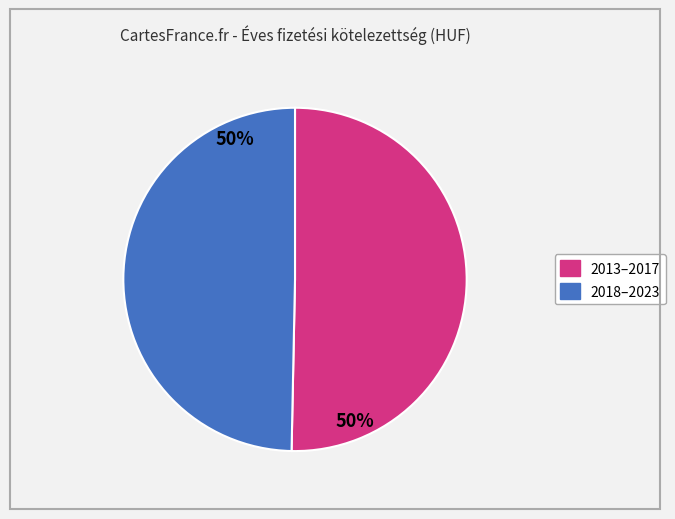

To the nearest percent, what is the average slice percentage?

50%